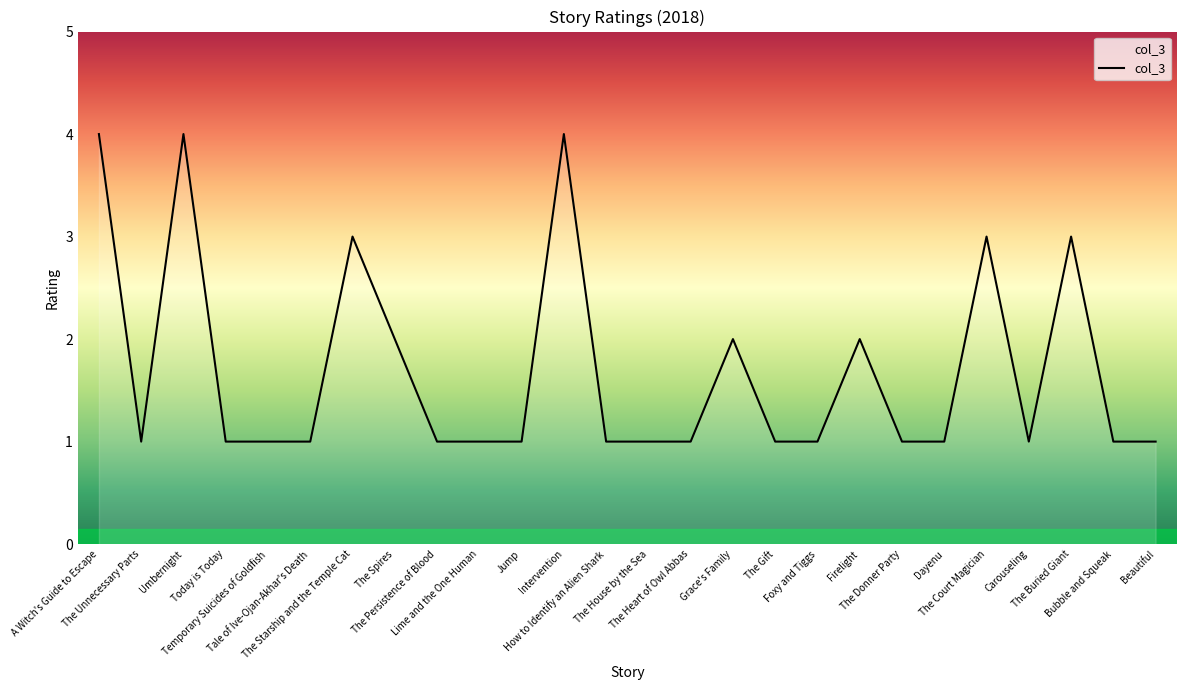

What is the greatest value displayed?

4